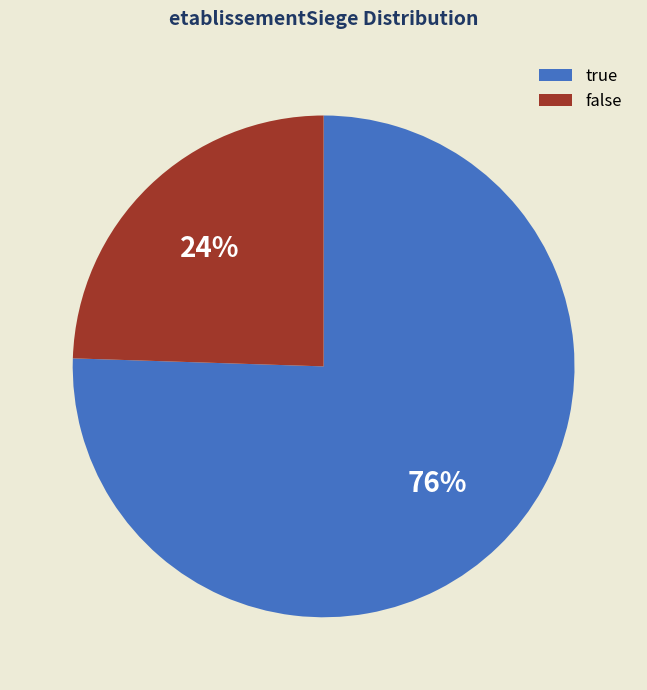

To the nearest percent, what portion does false represent?

24%